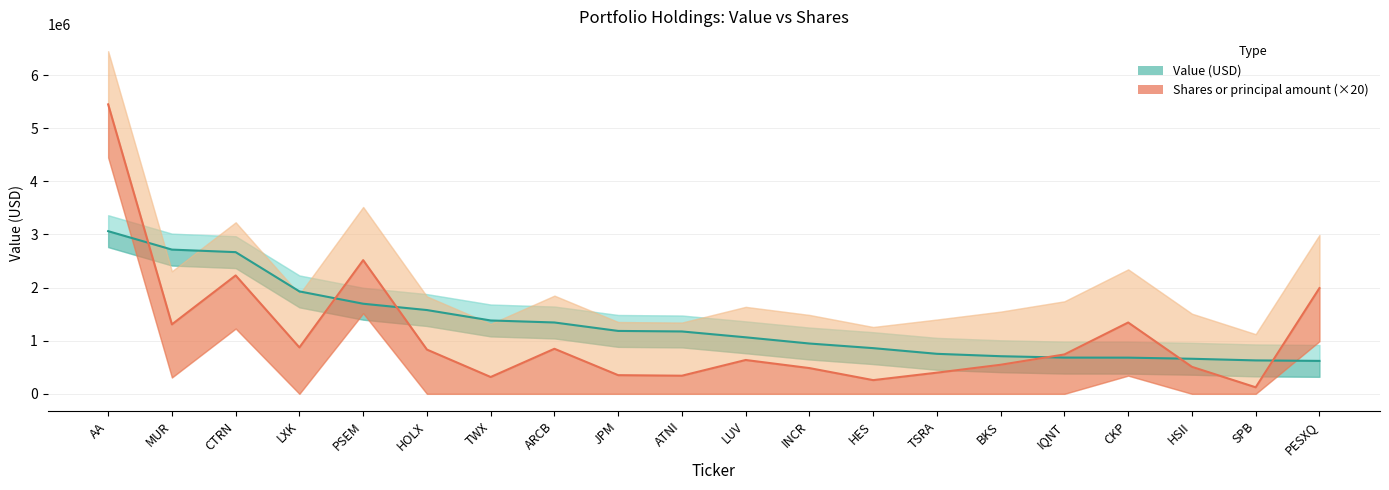

What value does the Shares (×20) series have at LUV, to the nearest 100?

636800